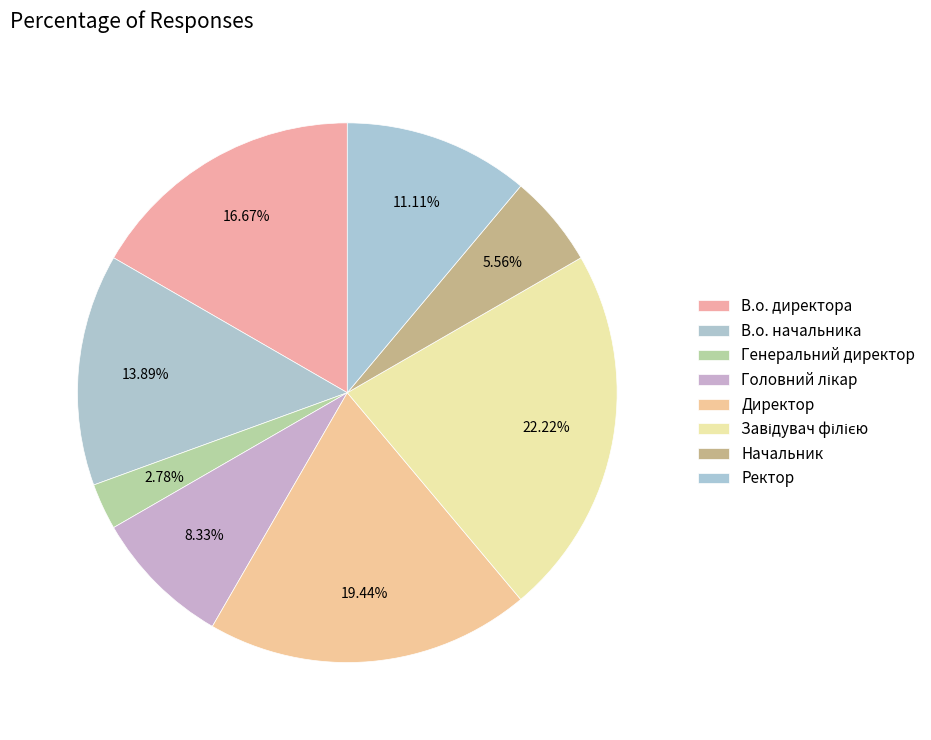

To the nearest percent, what percentage of the pie is В.о. начальника?

14%